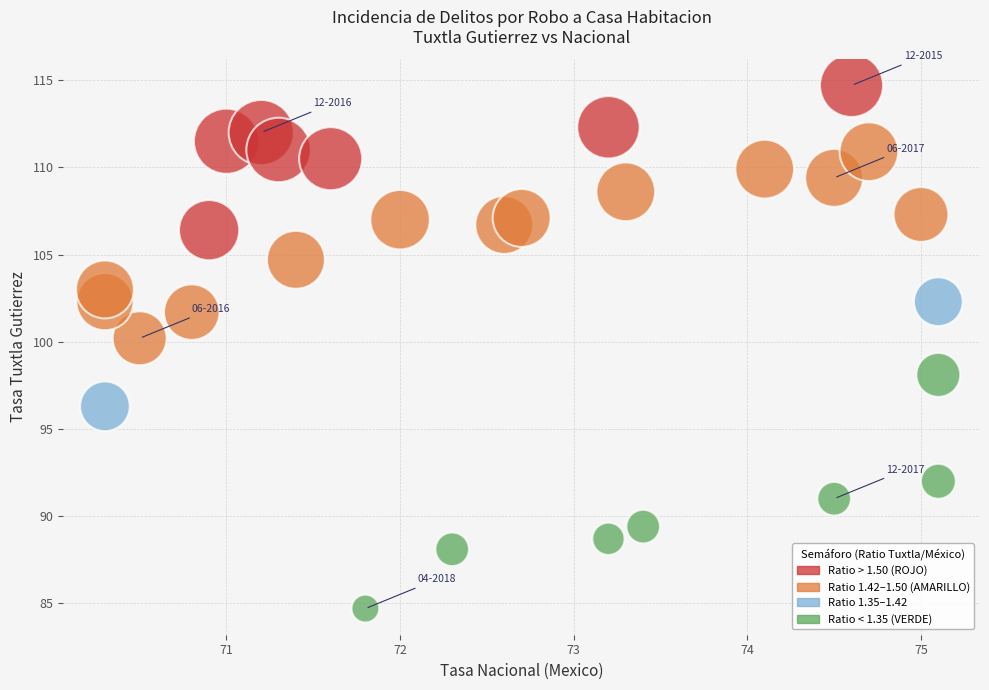

What is the range of Y values (max minus min)?

30.0